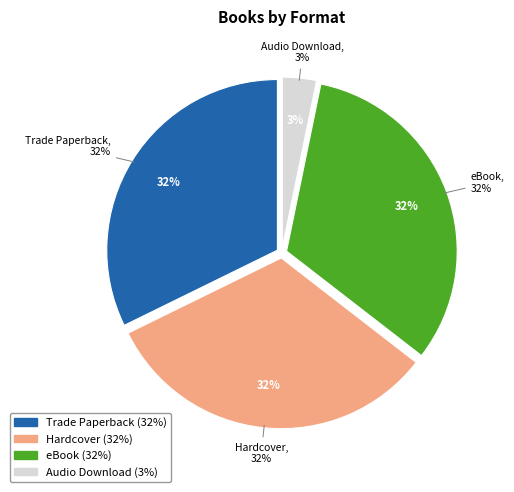

What percentage is the Audio Download slice, to the nearest percent?

3%